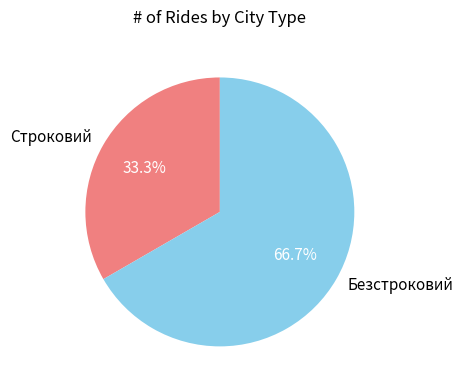

Between Безстроковий and Строковий, which is larger?

Безстроковий